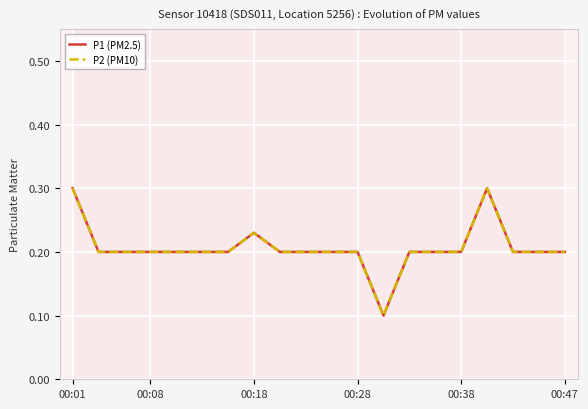

At how many categories does at least one series exceed 0?

20